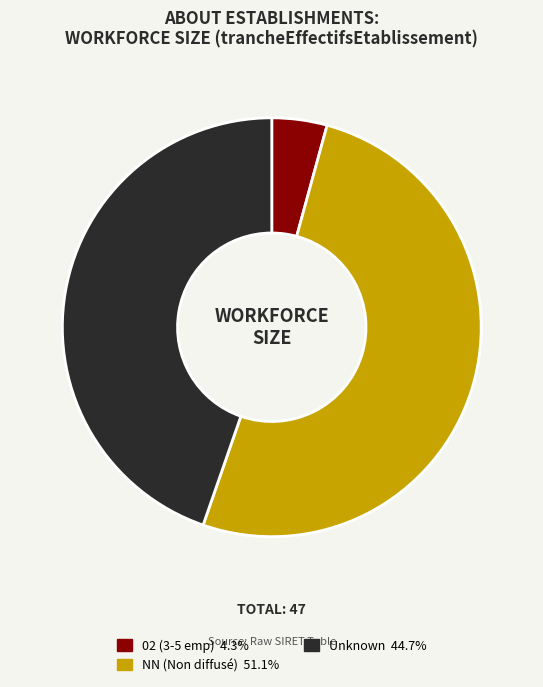

Does any single category account for the majority?

Yes